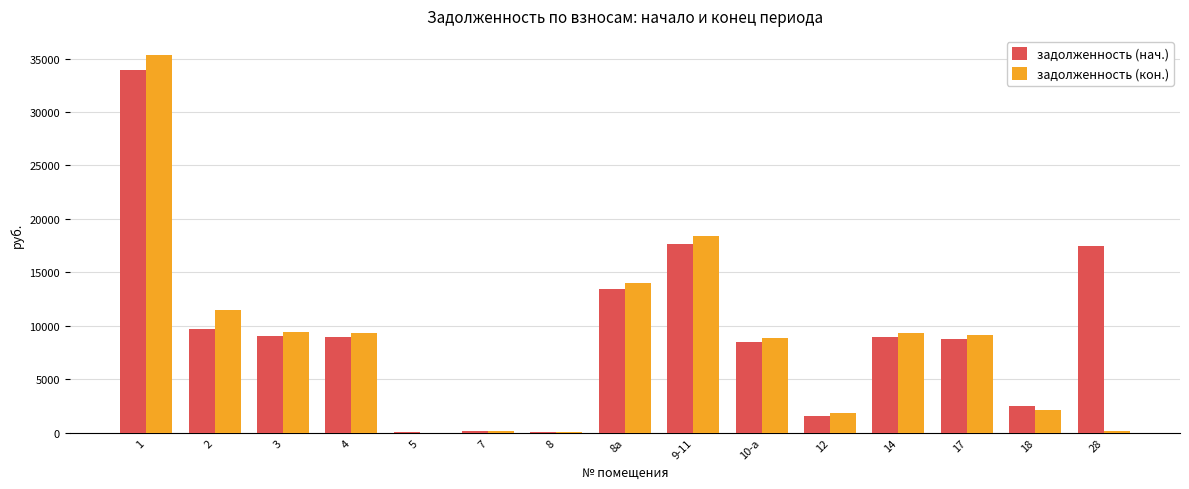

Which series changed the most between 10-а and 12?

задолженность (кон.)